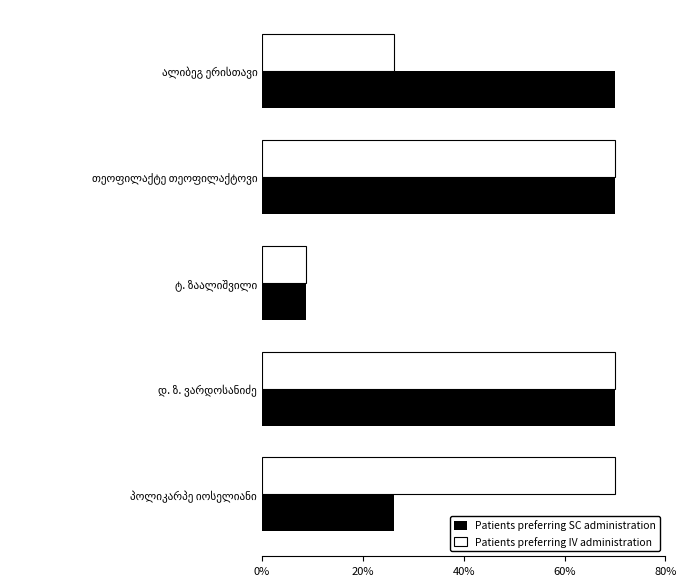

What is the average value of the Patients preferring IV administration series?

49.0